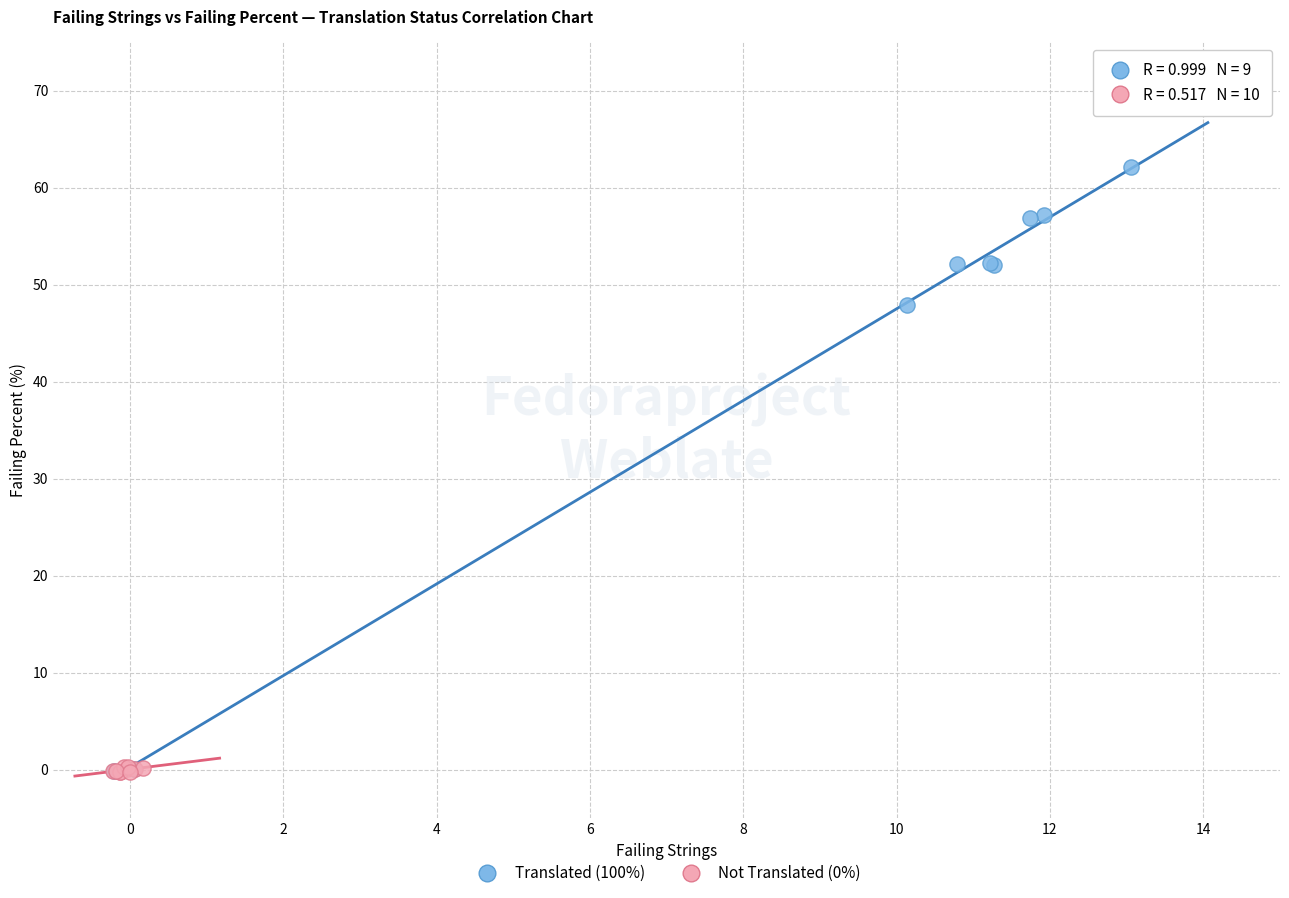

Which series contains the highest Y value?

Translated (100%)